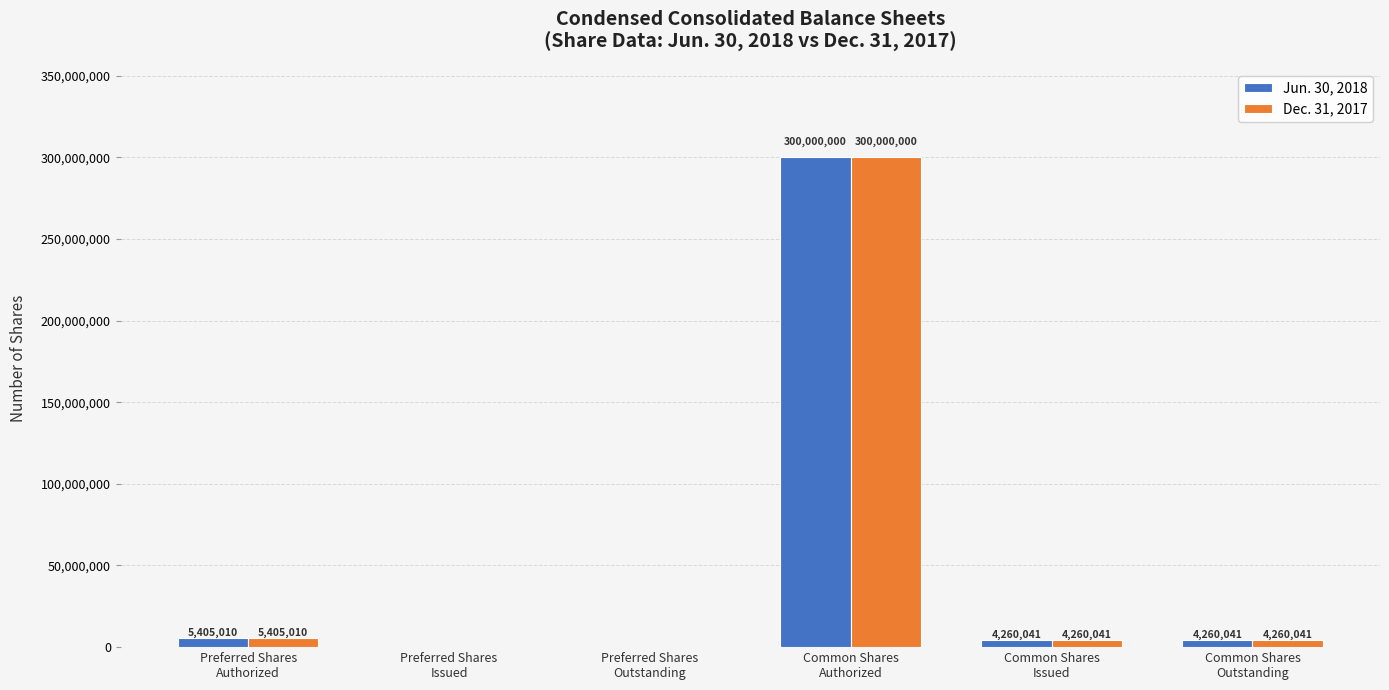

What is the sum of all Dec. 31, 2017 values?

313925092